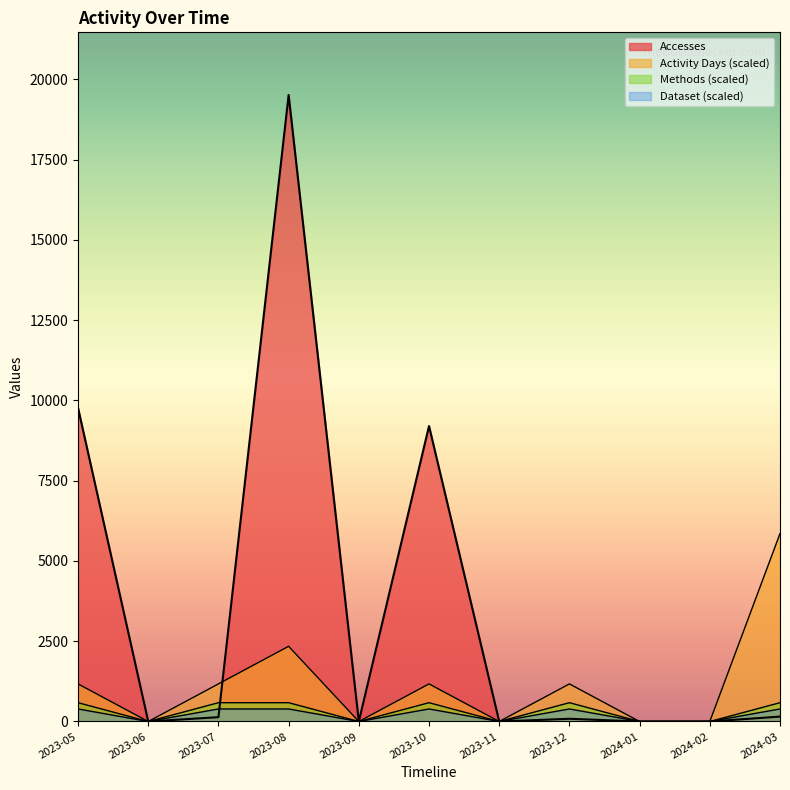

List the series in order of their peak value, highest first.

Accesses, Activity Days, Methods, Dataset